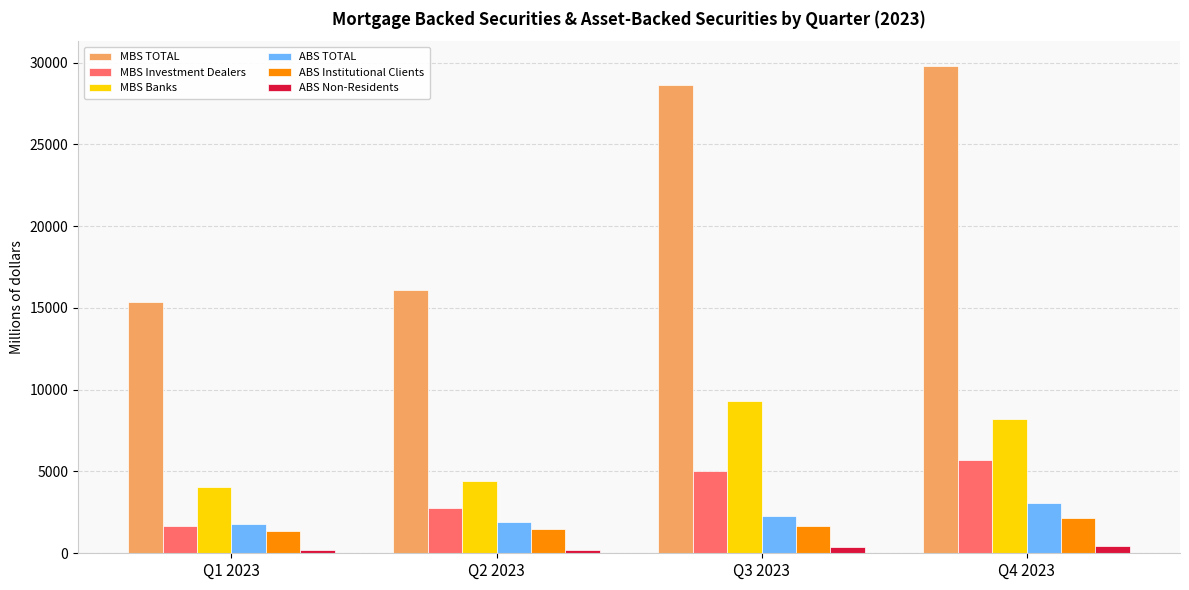

How many bars are there in total?

24